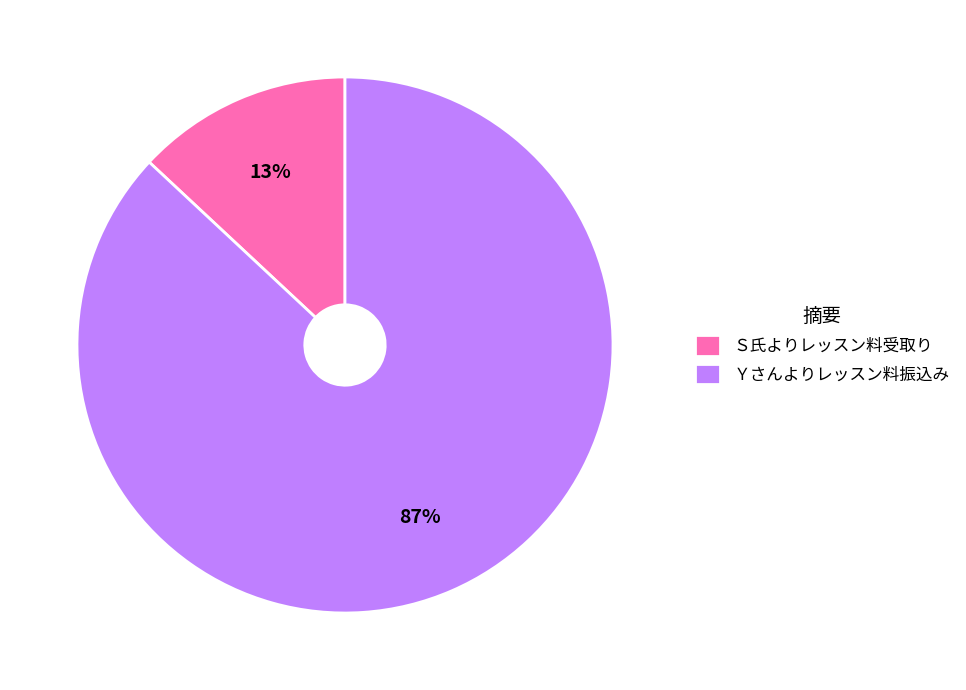

Which slice is the largest?

Ｙさんよりレッスン料振込み